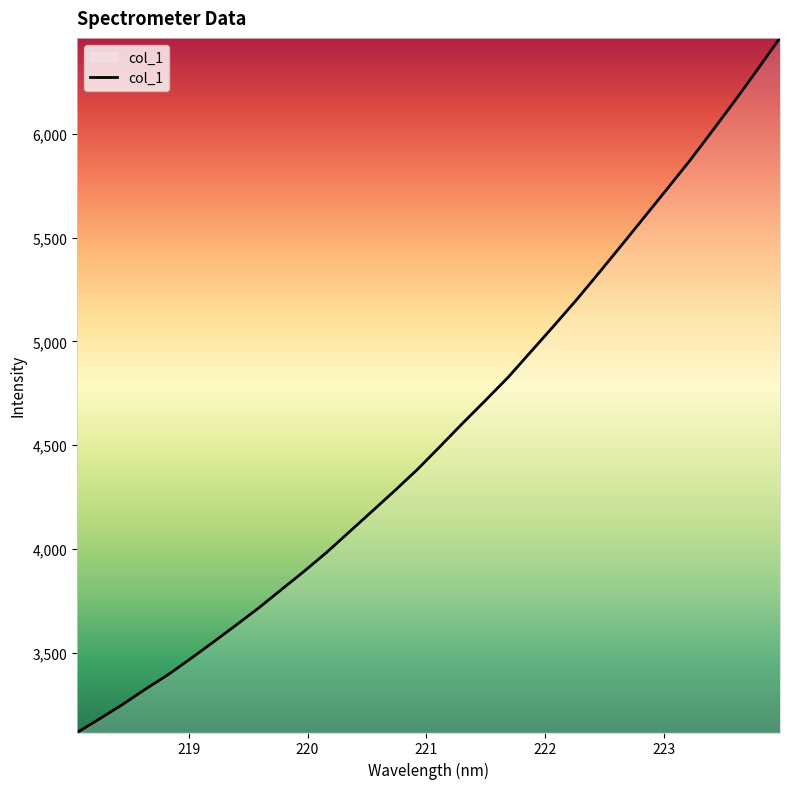

Does the chart have visible grid lines?

No